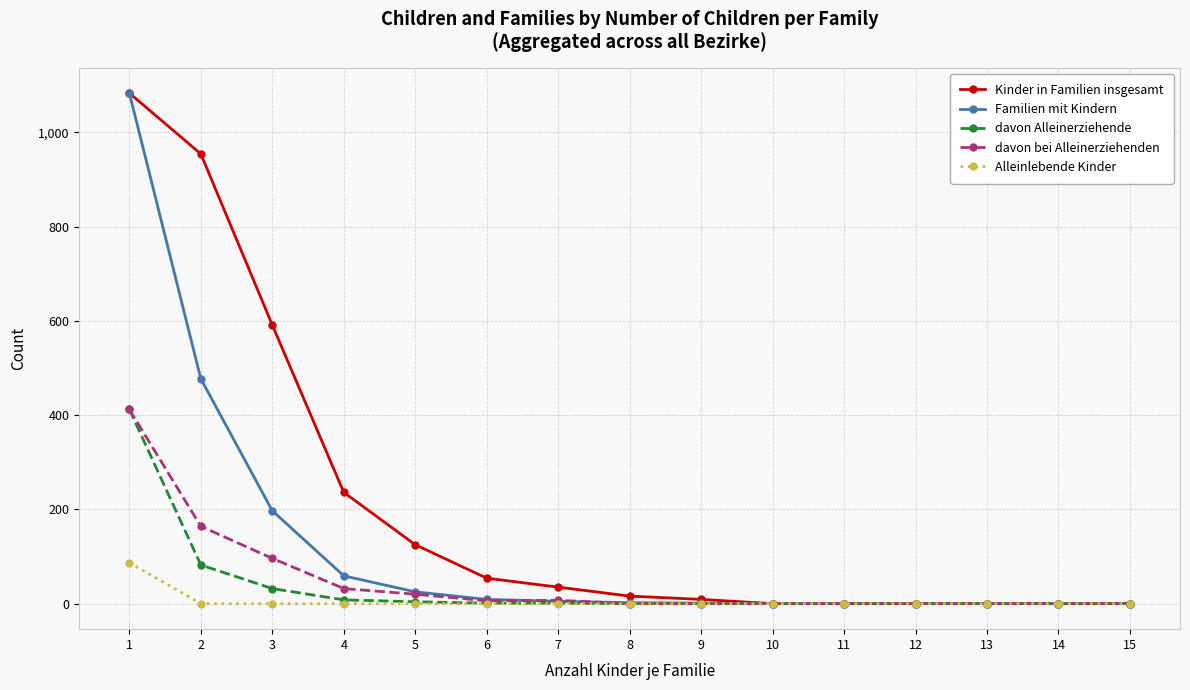

Count the number of data series in this chart.

5